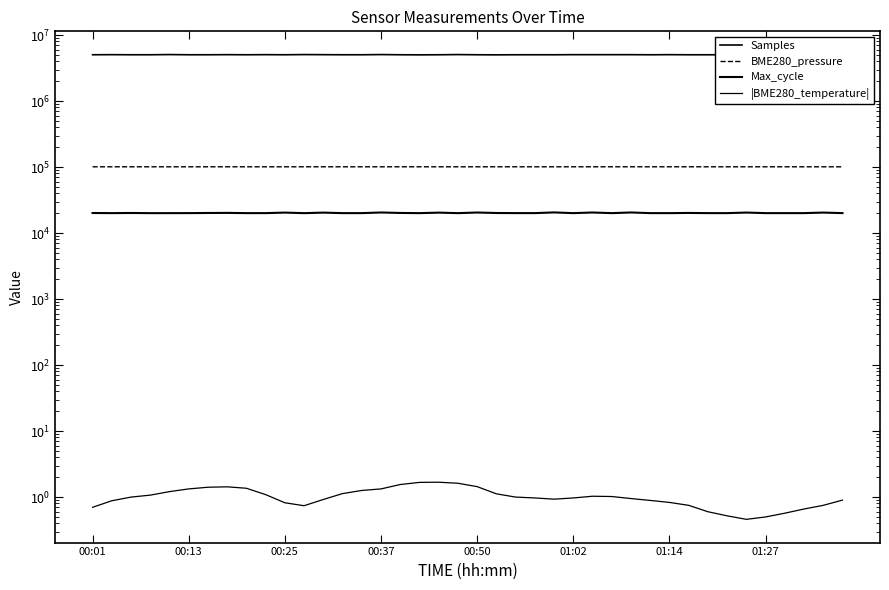

Which series has the widest spread of values?

Samples